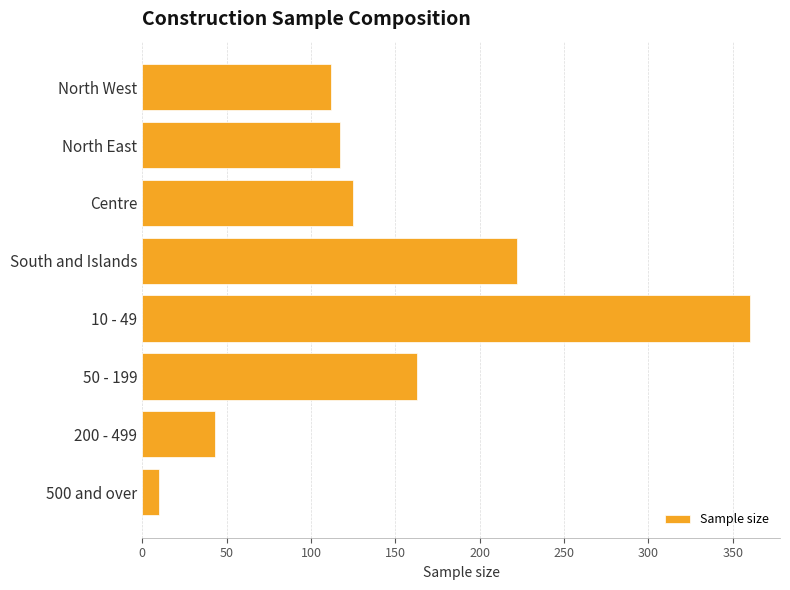

Between 10 - 49 and 50 - 199, which is larger?

10 - 49